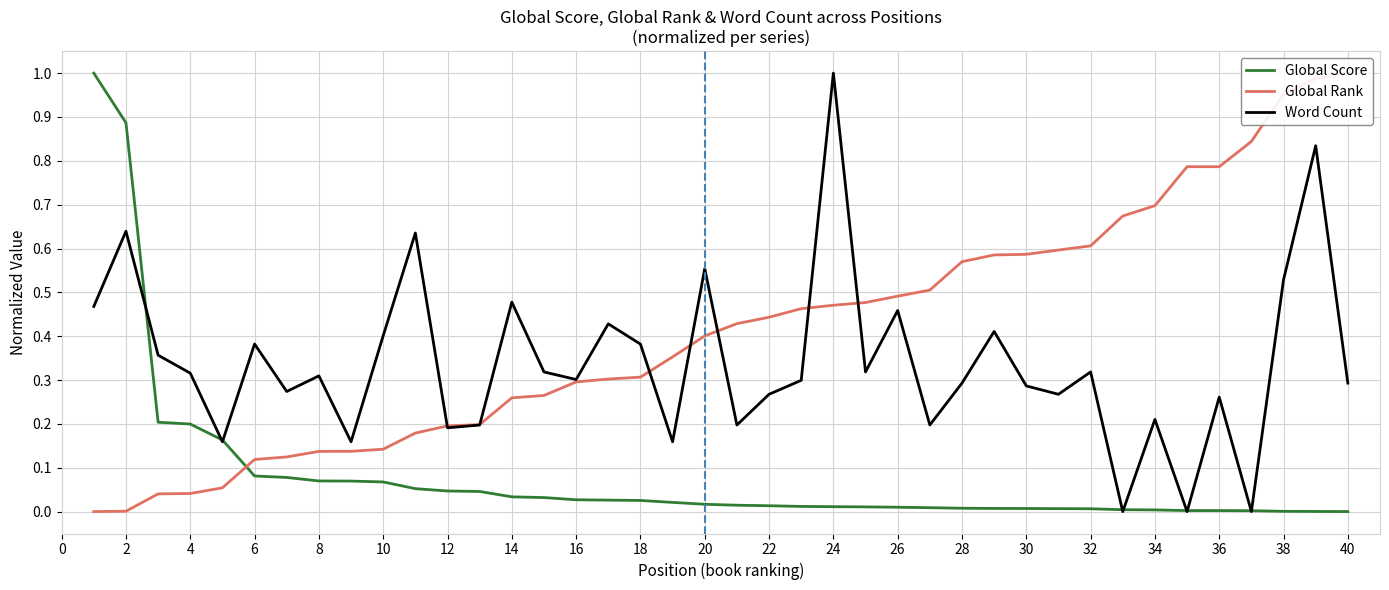

At how many categories does at least one series exceed 0?

40